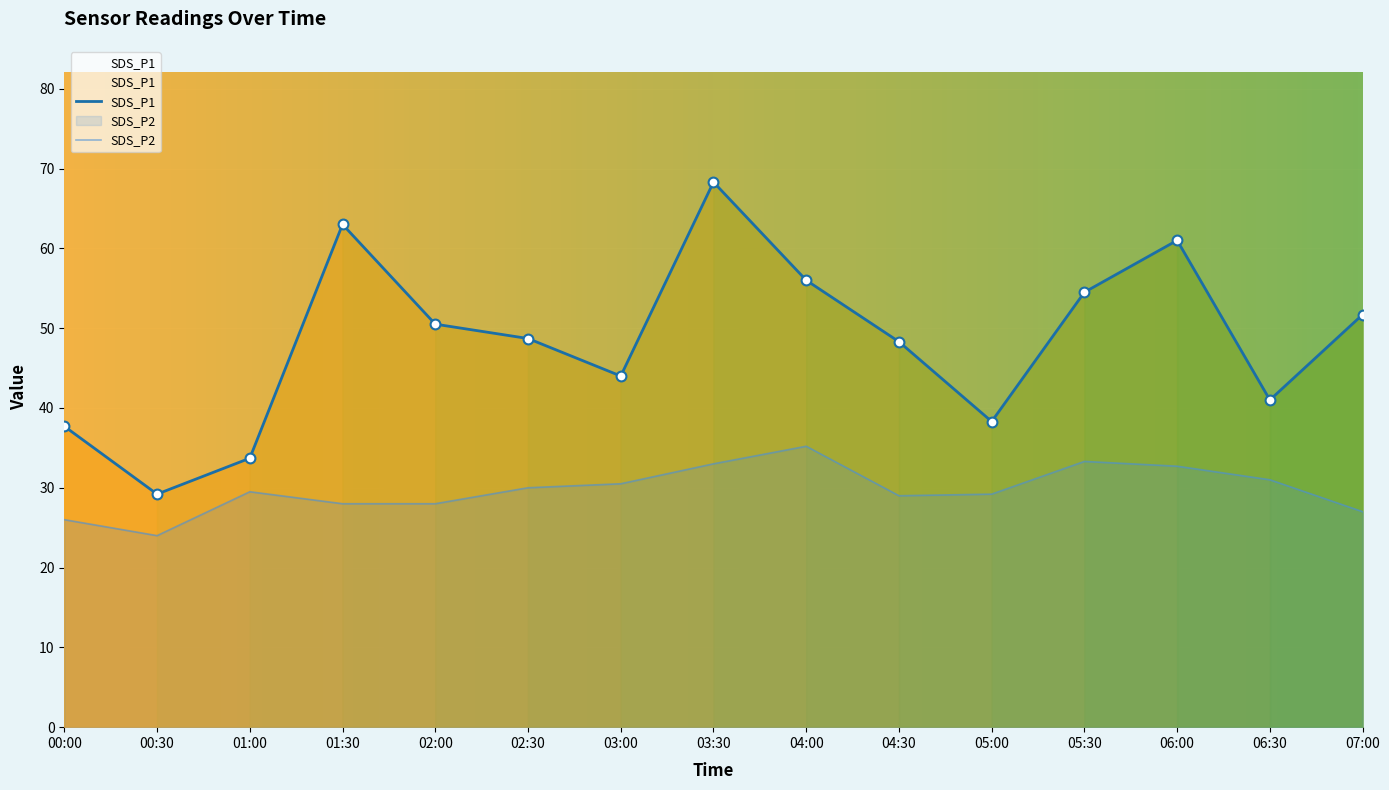

What is the total value across all series at 07:00?

78.7